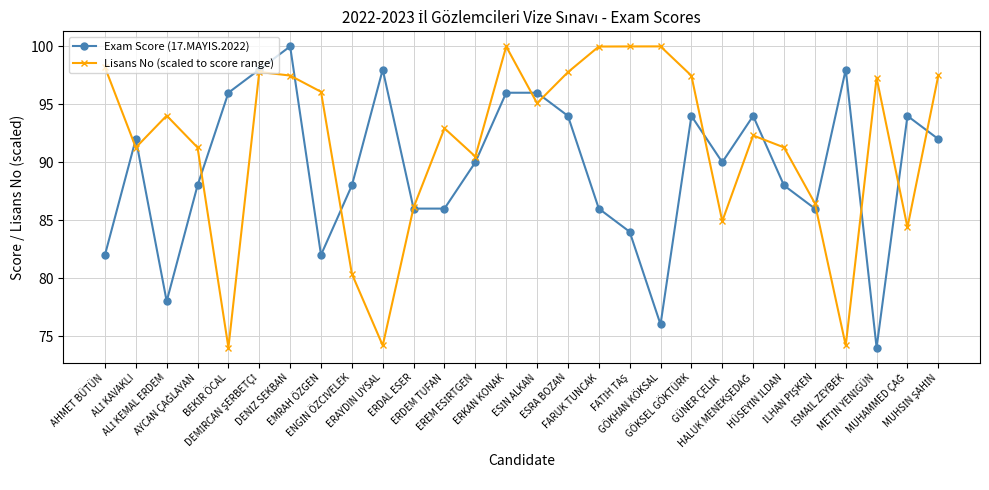

What is the value of the Lisans No (scaled to score range) point at the 27th from the left?

84.4